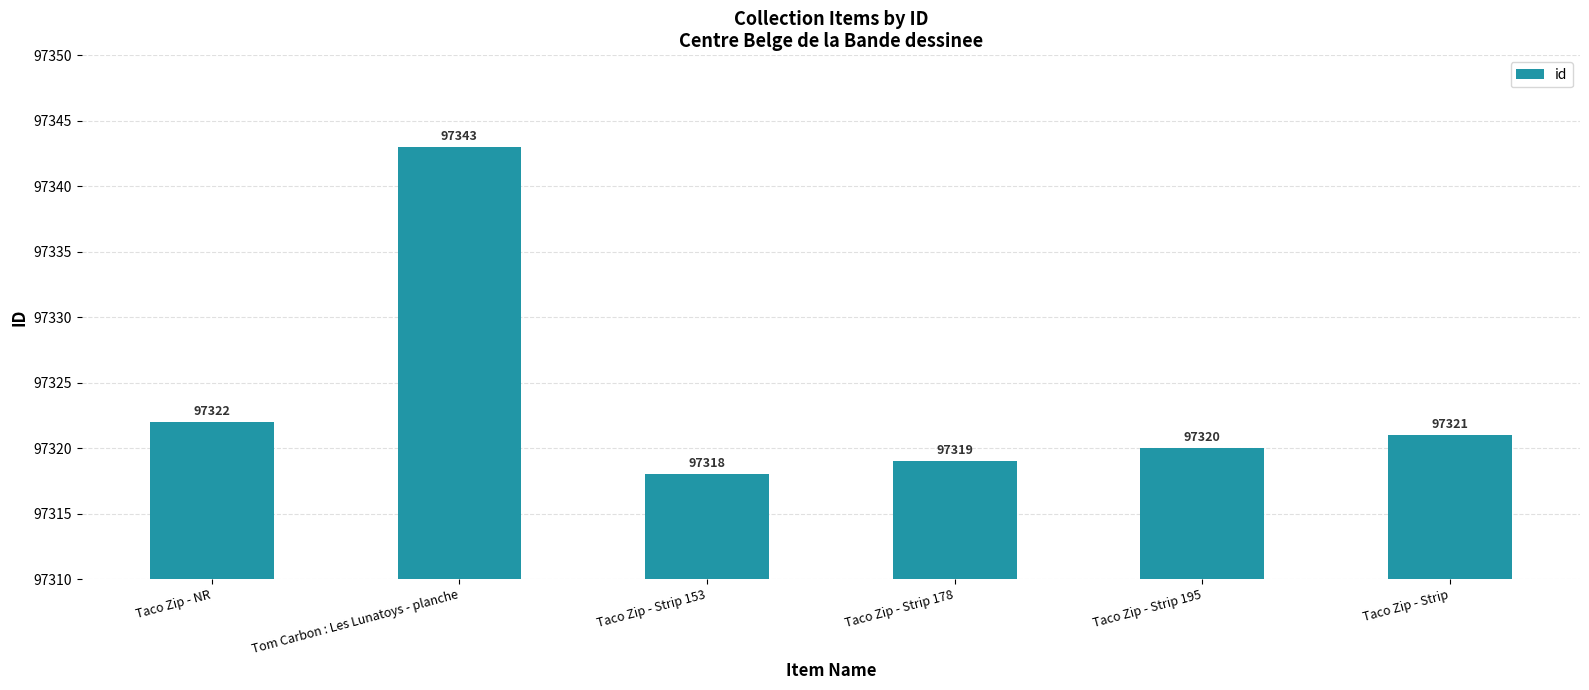

What is the value of the 5th bar from the left?

97320